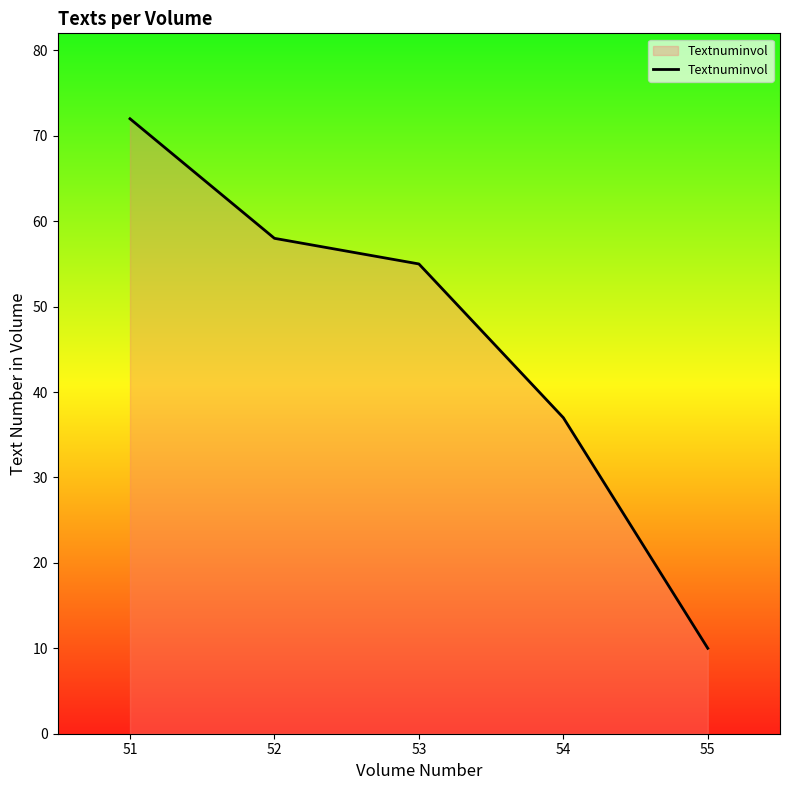

At which label does the data first exceed 55?

51